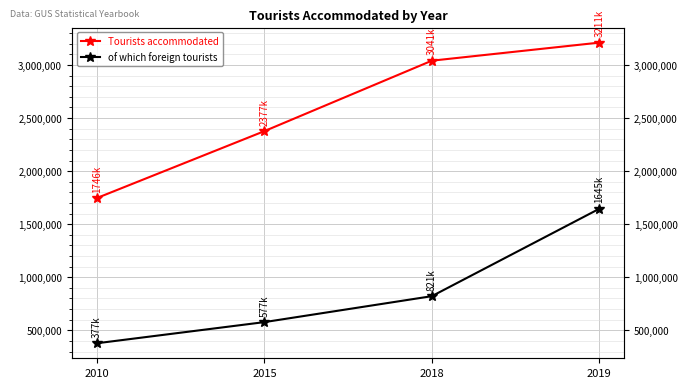

What is the difference between the second highest and second lowest values in the Tourists accommodated series?

663993